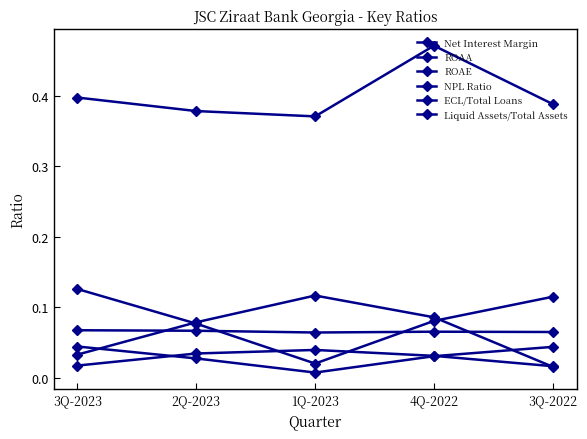

Does the chart have visible grid lines?

No